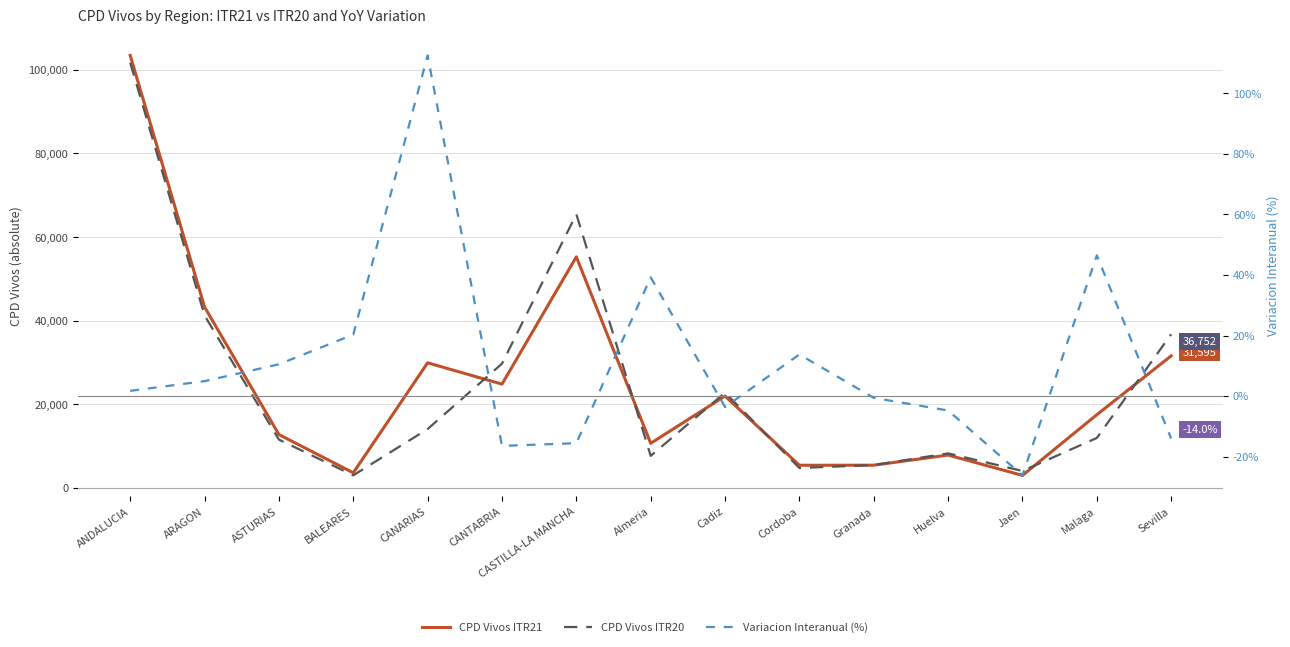

The CPD Vivos ITR21 series shows 29925.0 at CANARIAS. True or false?

True